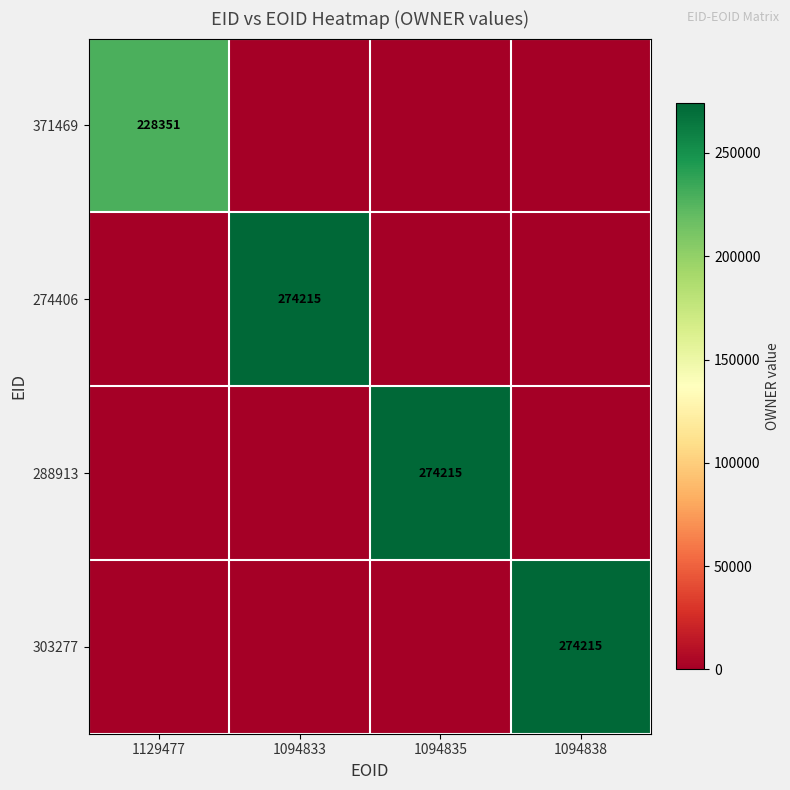

True or false: 288913 has a value of 394166 at 1094835.

False